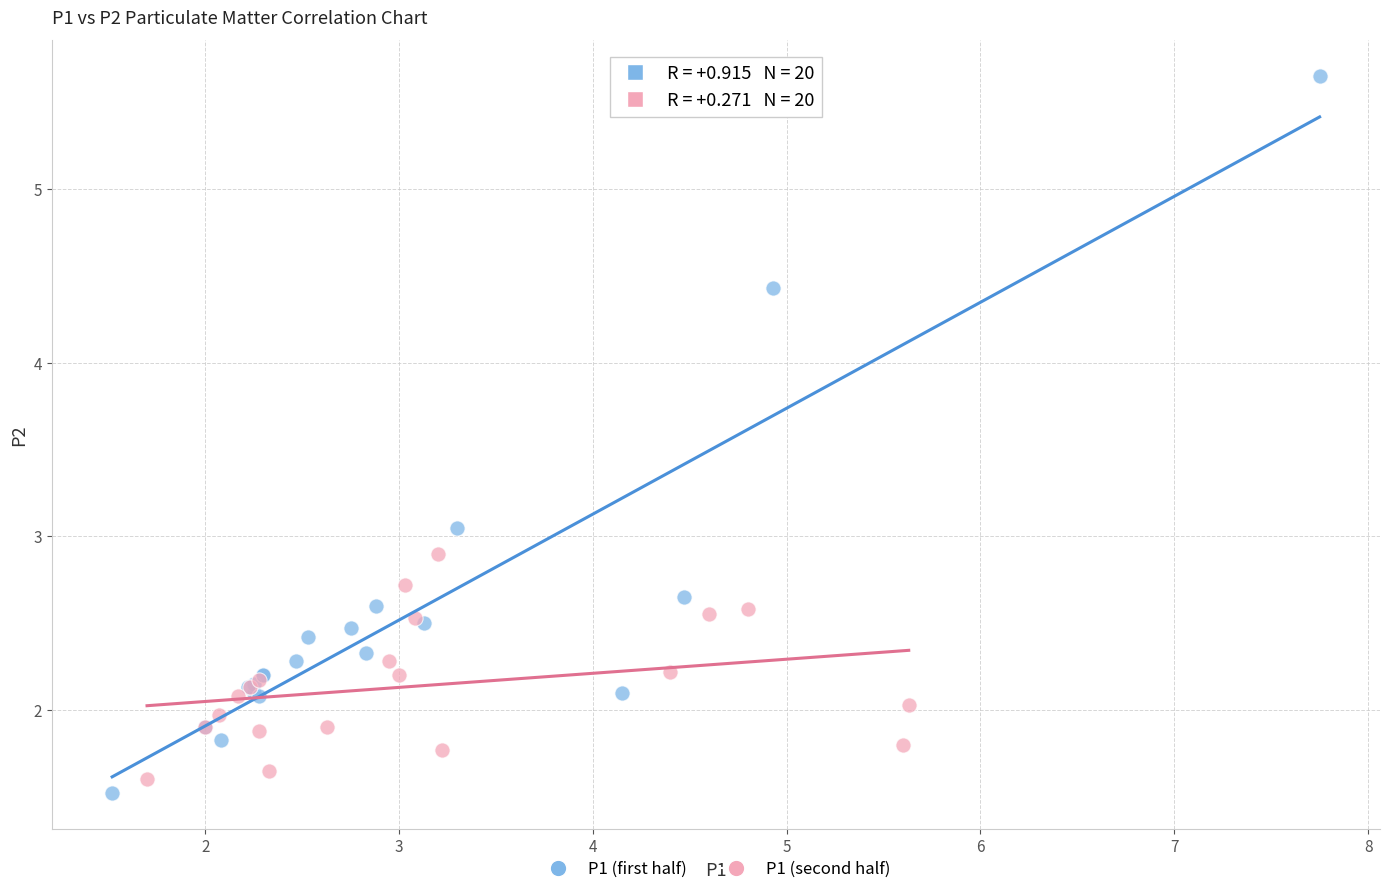

Which series contains the highest Y value?

P1 (first half)